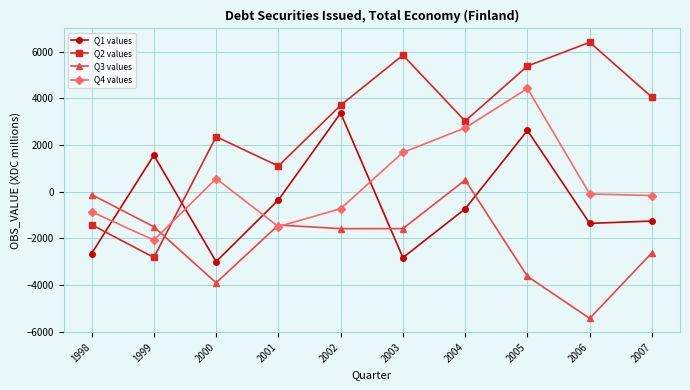

Where do Q1 values and Q2 values first cross each other?

1998 and 1999